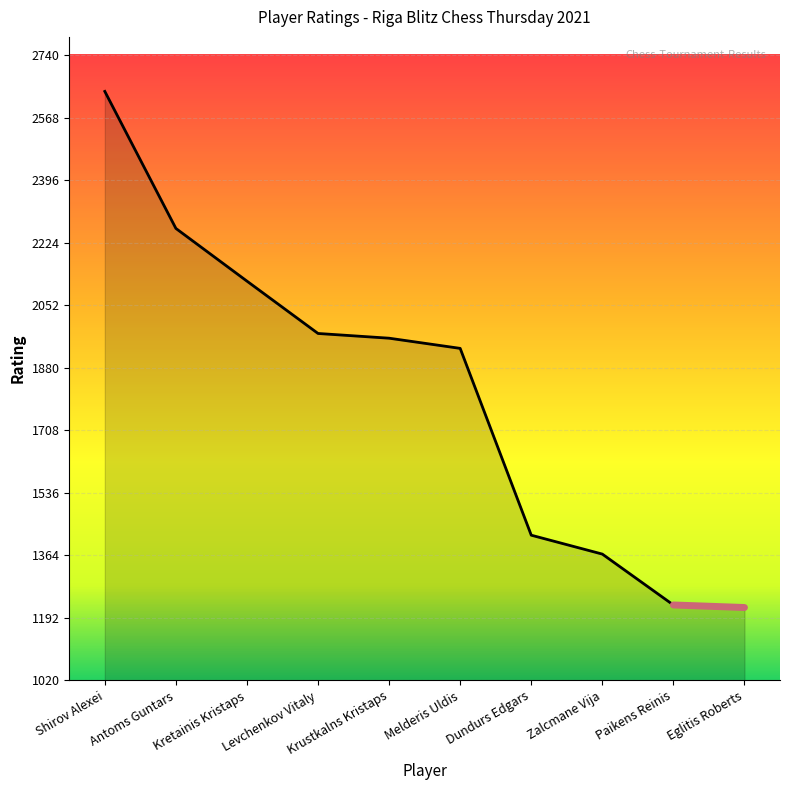

Which category has the highest value across all series?

Shirov Alexei